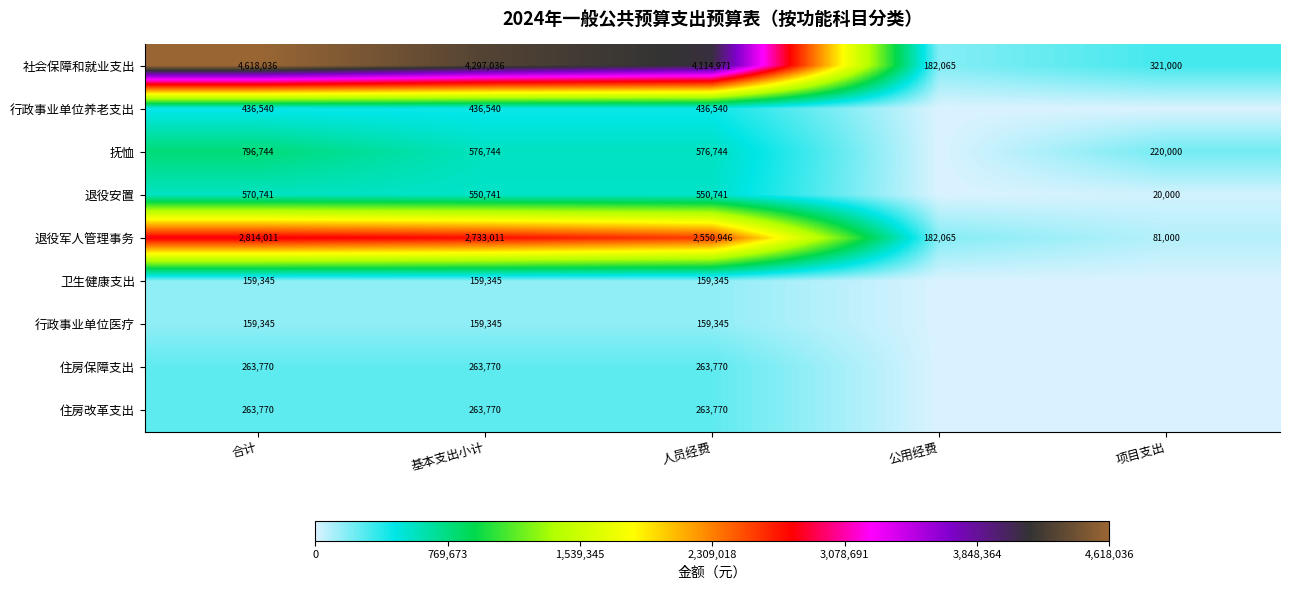

What is the difference between the highest and lowest values at 人员经费?

3955626